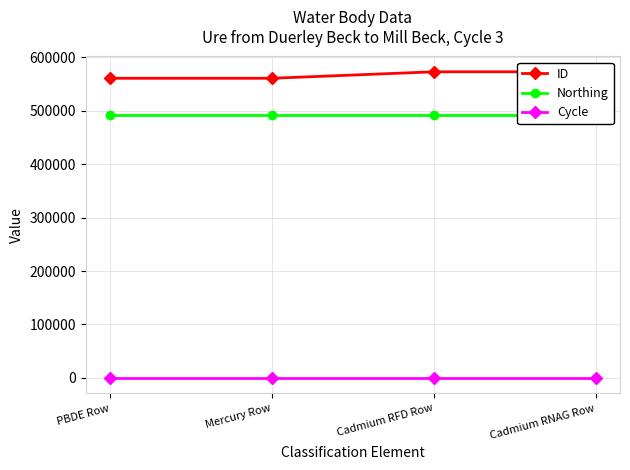

What is the total value across all series at Cadmium RFD Row?

1064952